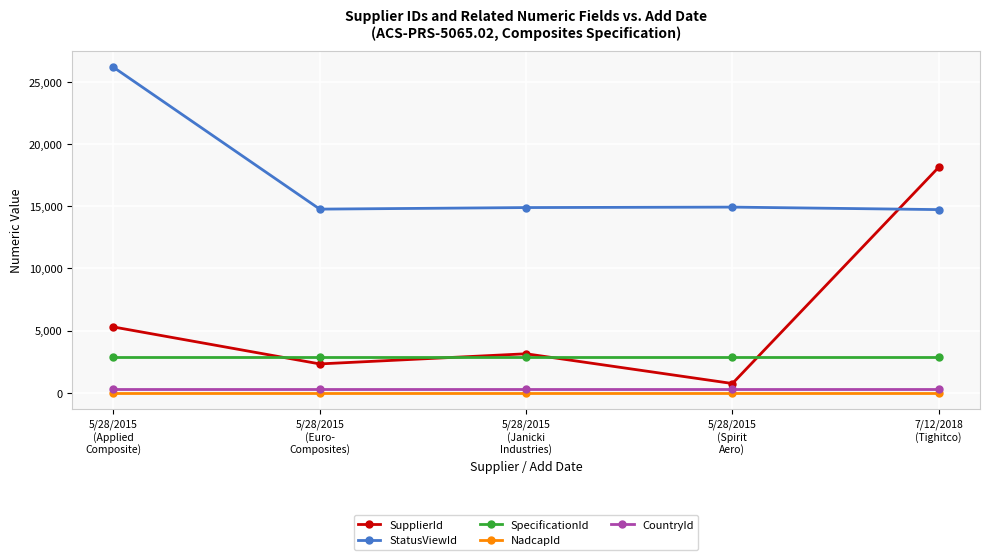

Between 5/28/2015
(Janicki
Industries) and 7/12/2018
(Tighitco), which series saw the biggest shift?

SupplierId